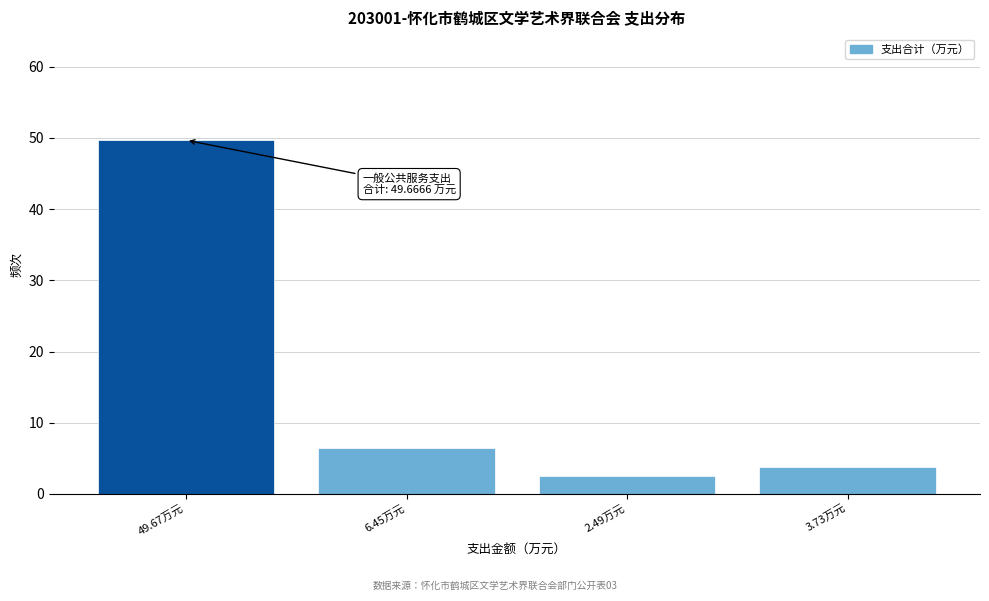

Reading left to right, what are all the values shown in this chart?

49.7	6.5	2.5	3.7